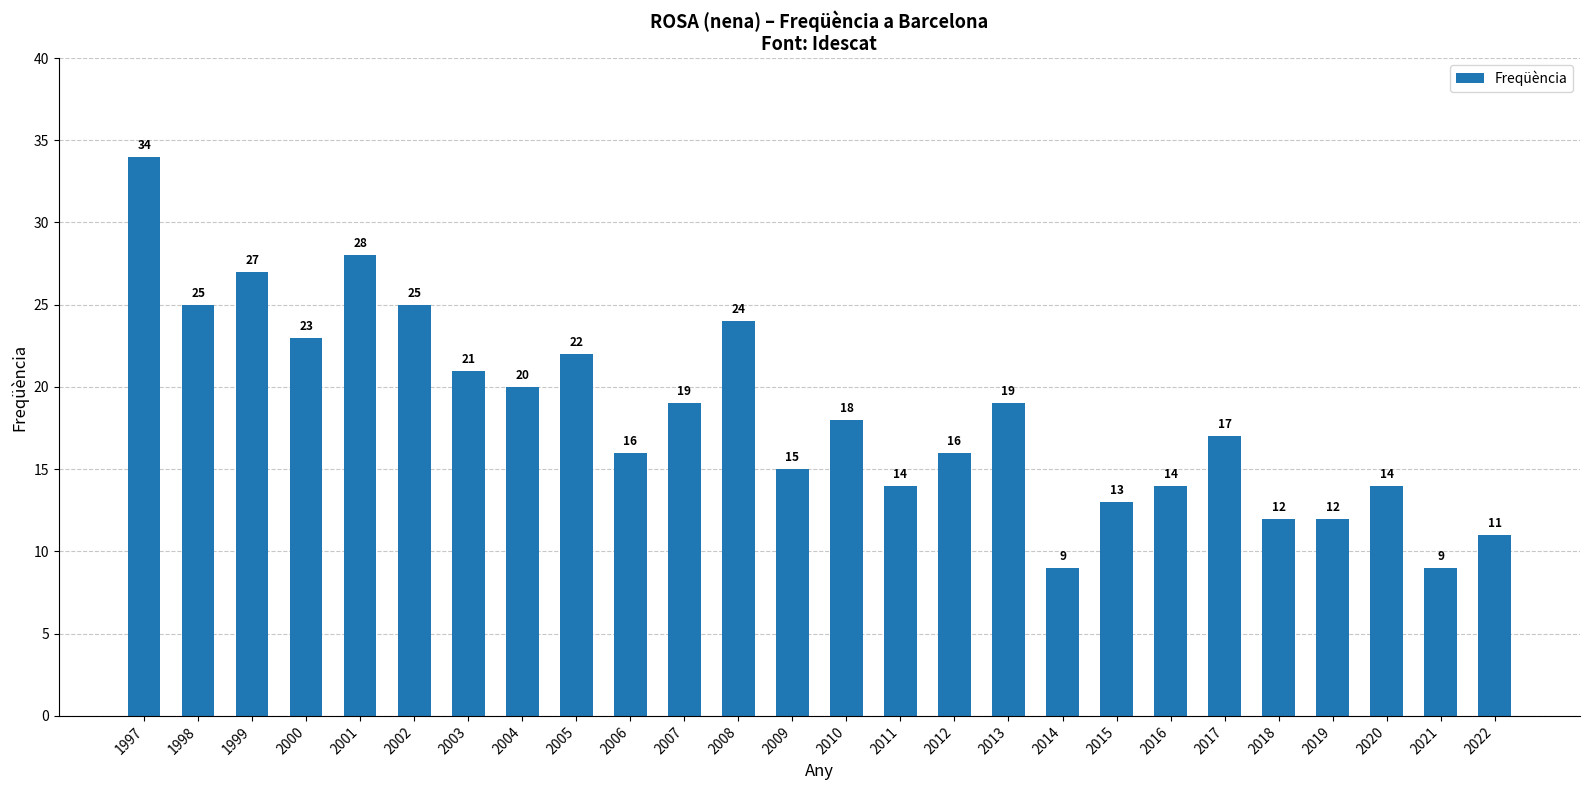

What is the change in value from 2005 to 2022?

-11